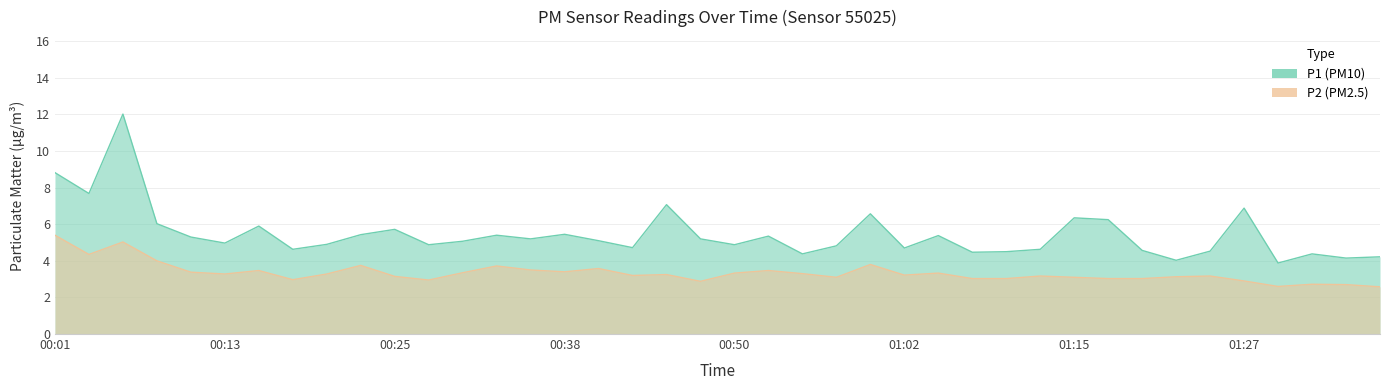

Which series has the largest total across all categories?

P1